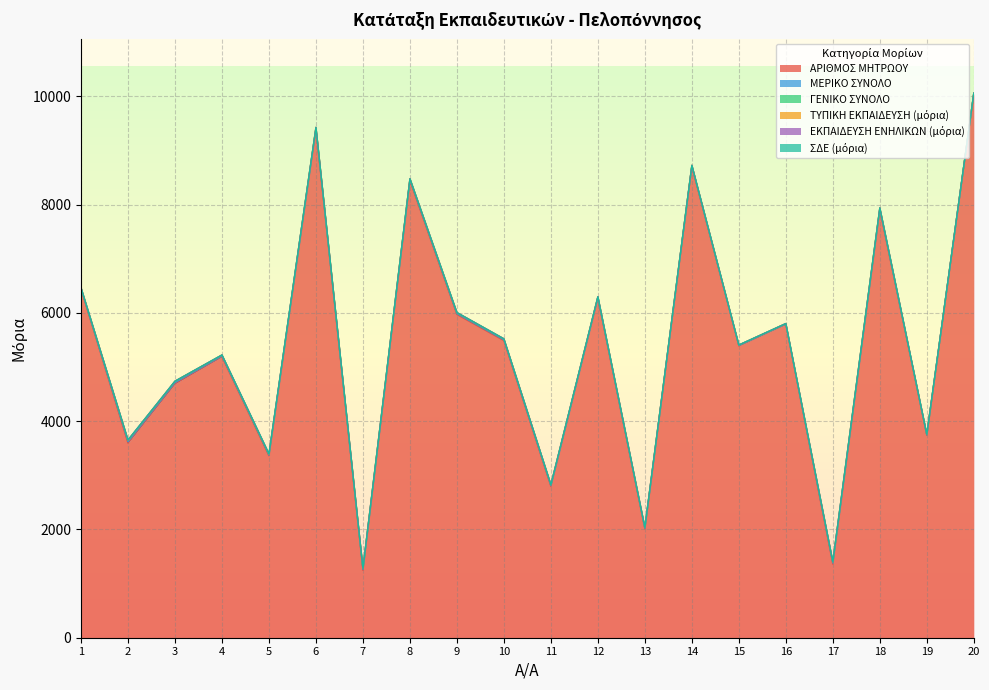

Count the number of data series in this chart.

6